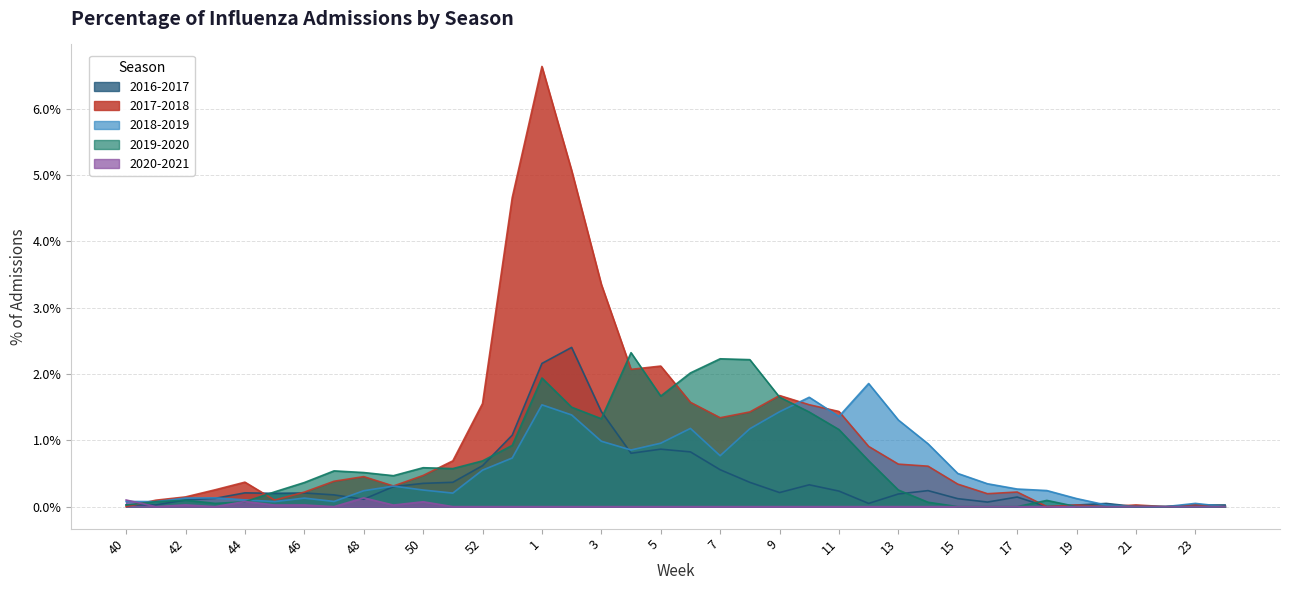

At which category is the sum across all series the highest?

1